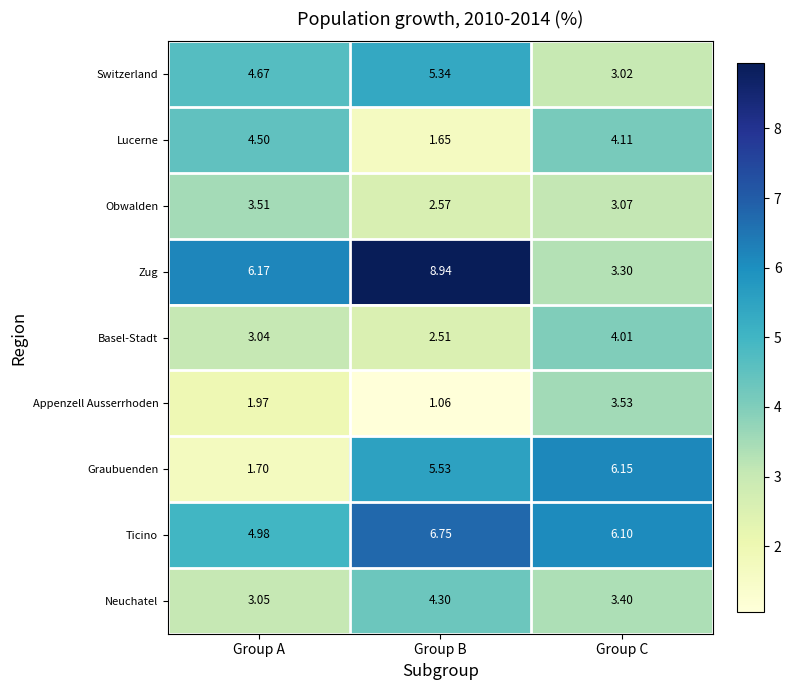

At which category does the chart reach its peak across all series?

Group B